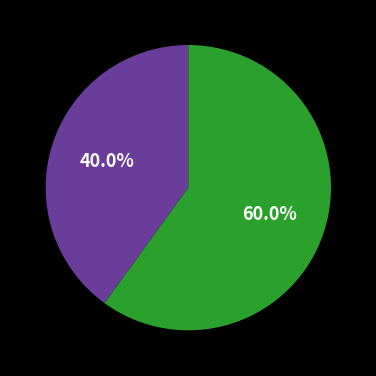

Is there any slice that represents more than half of the pie?

Yes